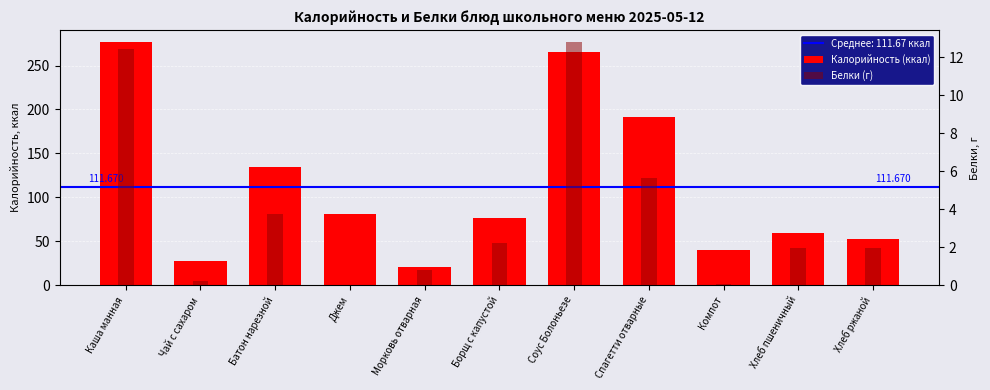

What is the label of the 5th bar from the left?

Морковь отварная